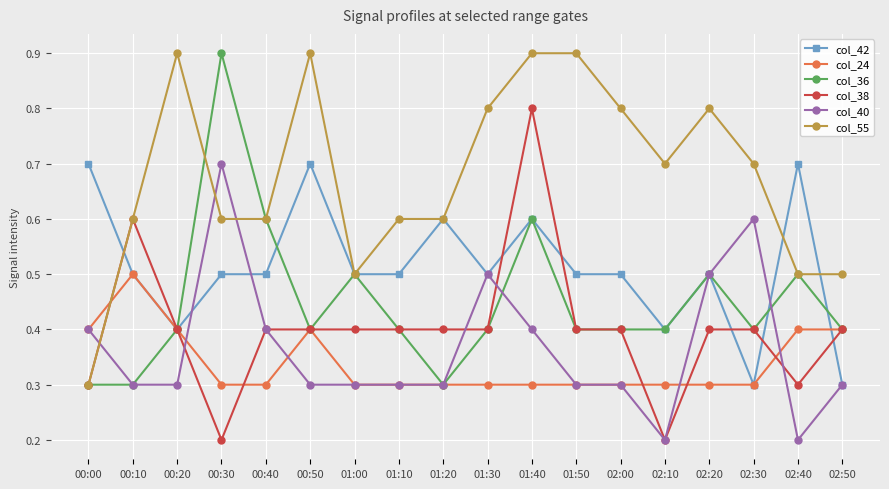

At which category does col_38 reach its first local peak?

00:10